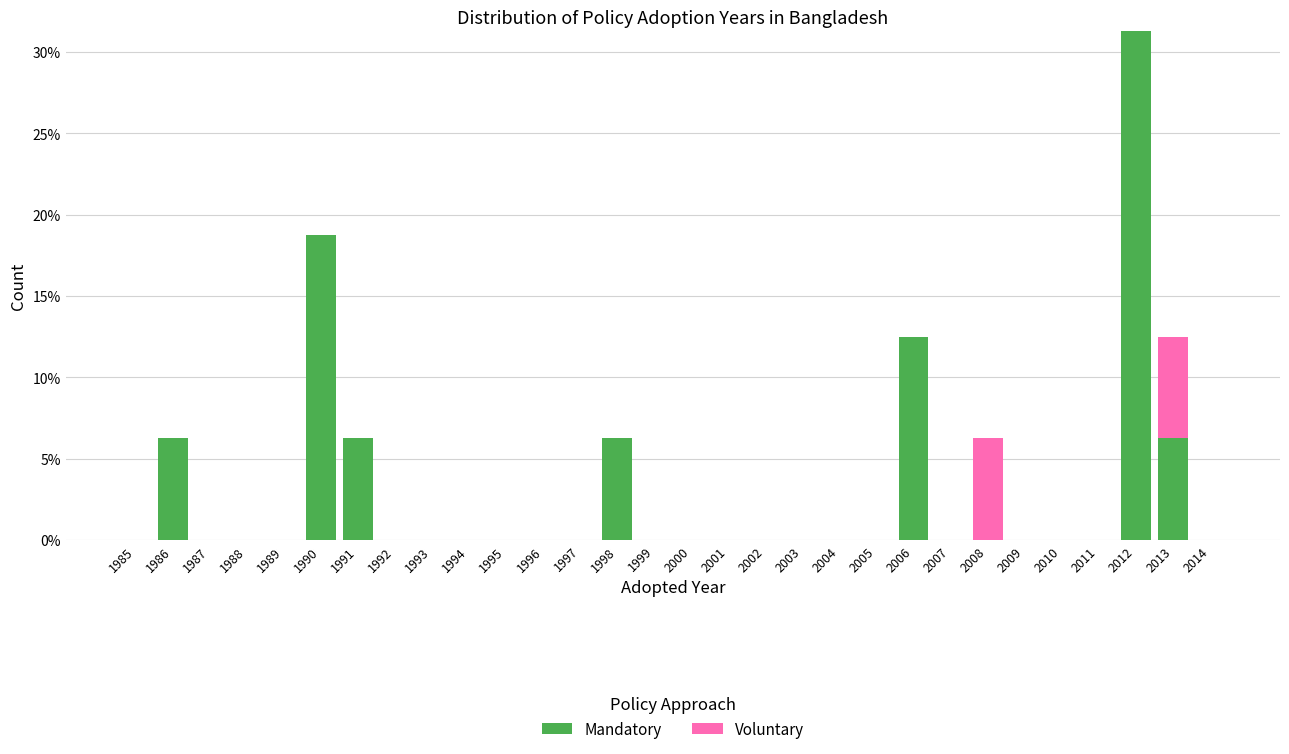

At which category is the sum across all series the highest?

2012